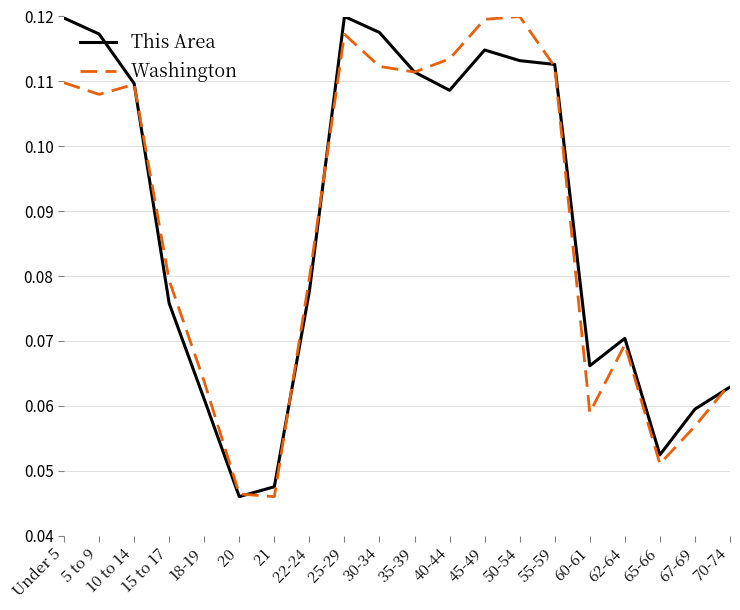

What is the sum of the Washington values at 18-19 and Under 5?

0.2